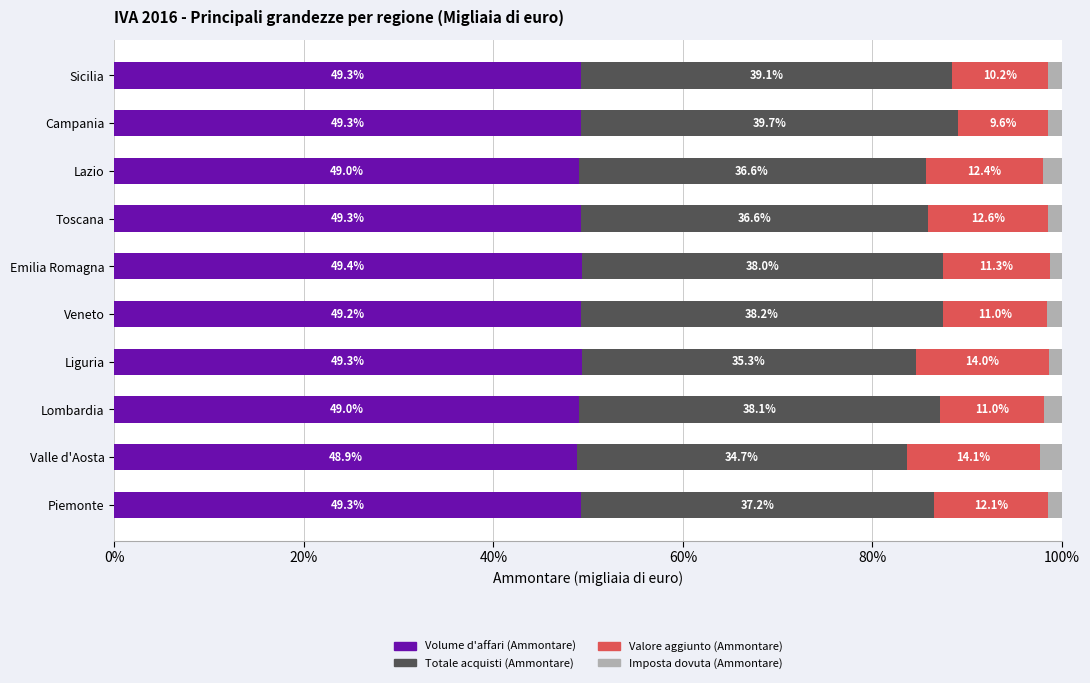

True or false: Volume d'affari (Ammontare) has a value of 87.1 at Sicilia.

False